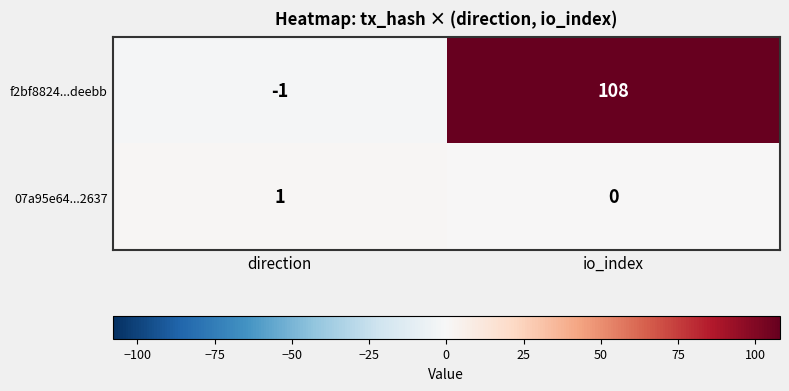

What is the greatest value displayed?

108